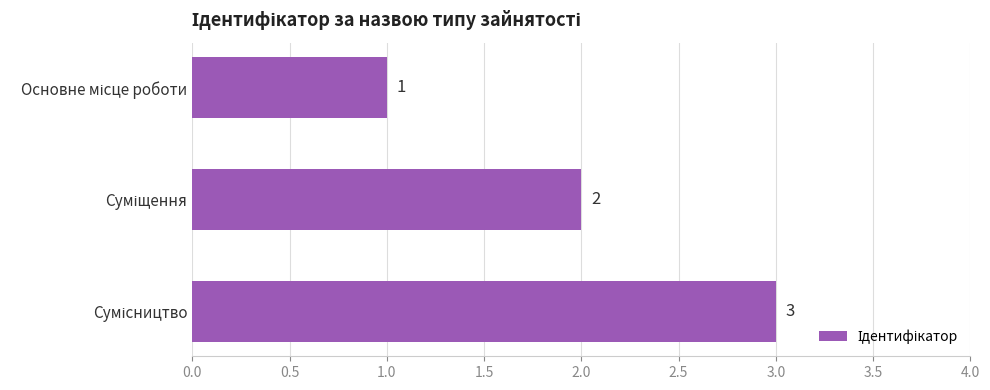

What is the sum of all values?

6